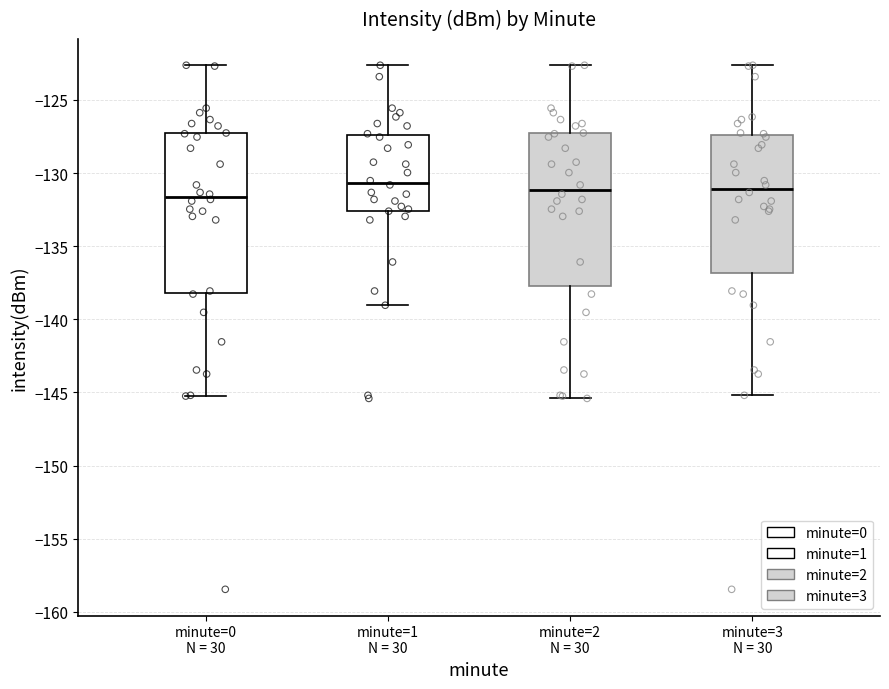

Where is the upper edge of the box for minute=0 N = 30 on the y-axis? The values are not printed on the chart, so give them approximately, as read against the axis.

-127.5